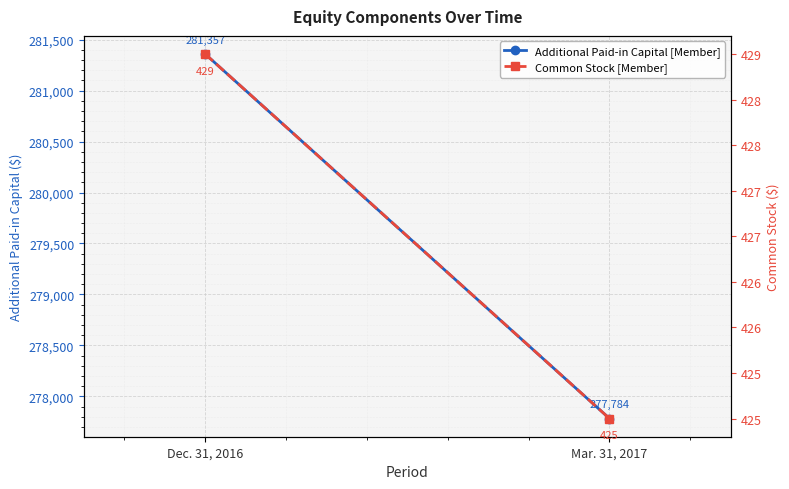

At which category does the chart reach its peak across all series?

Dec. 31, 2016